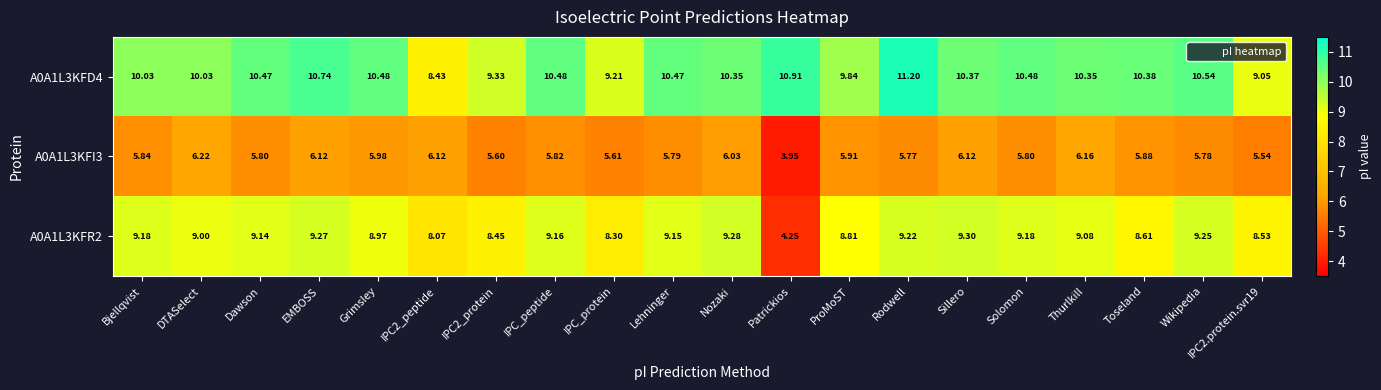

Rank the series by their maximum value, from lowest to highest.

A0A1L3KFI3, A0A1L3KFR2, A0A1L3KFD4